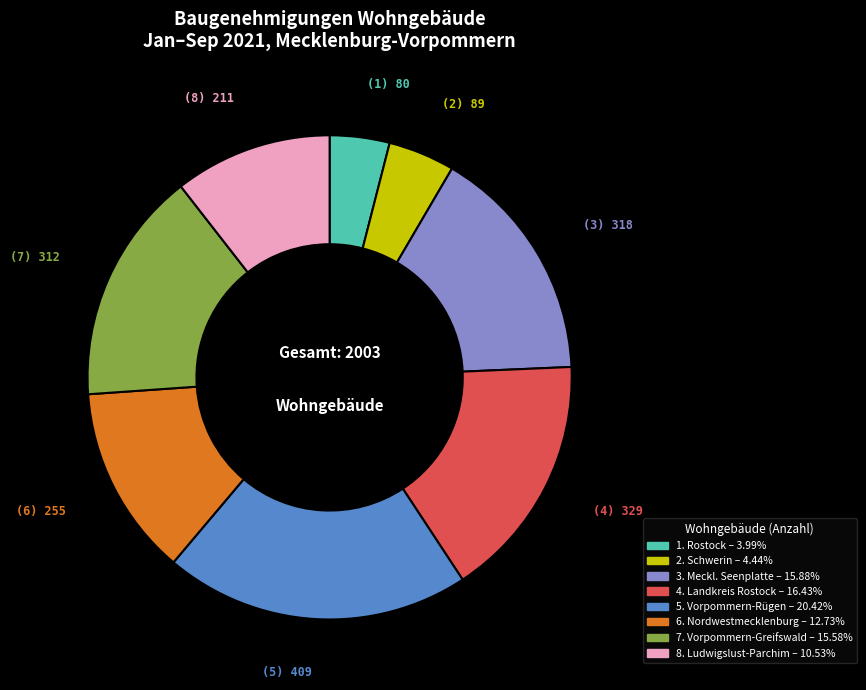

Is there a majority slice in this chart?

No